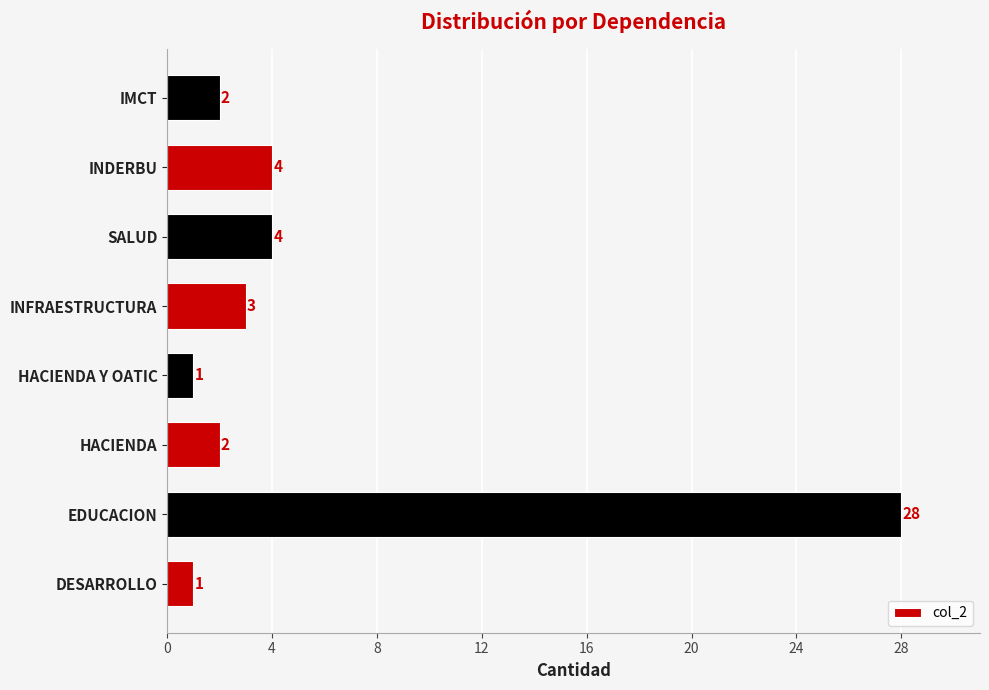

The value at SALUD is 4. True or false?

True